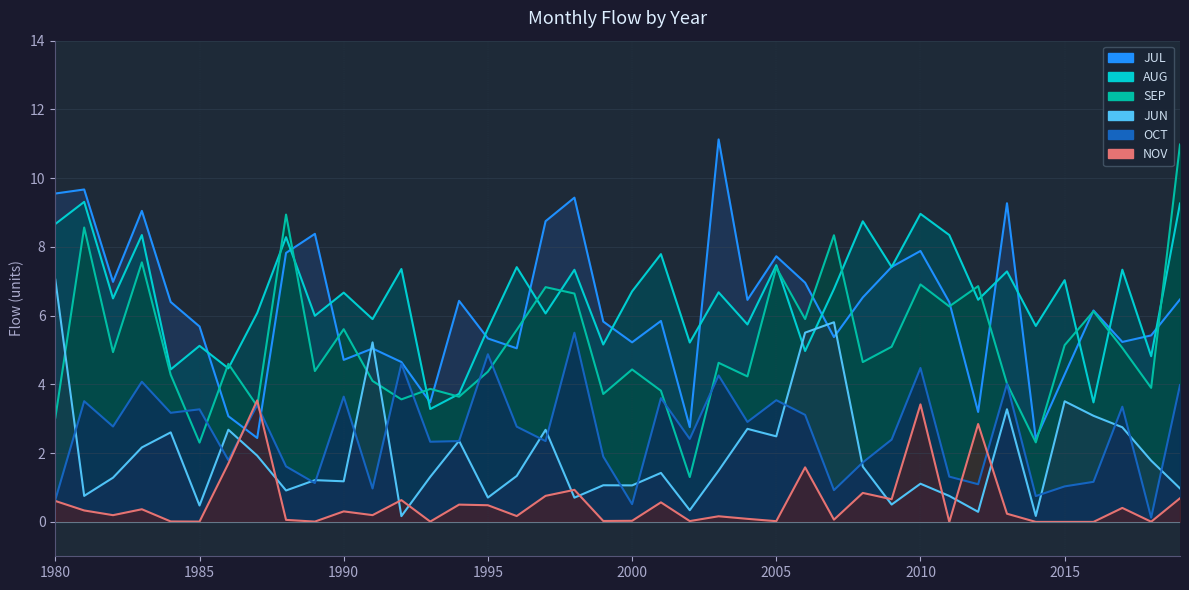

How many lines are shown in the chart?

6